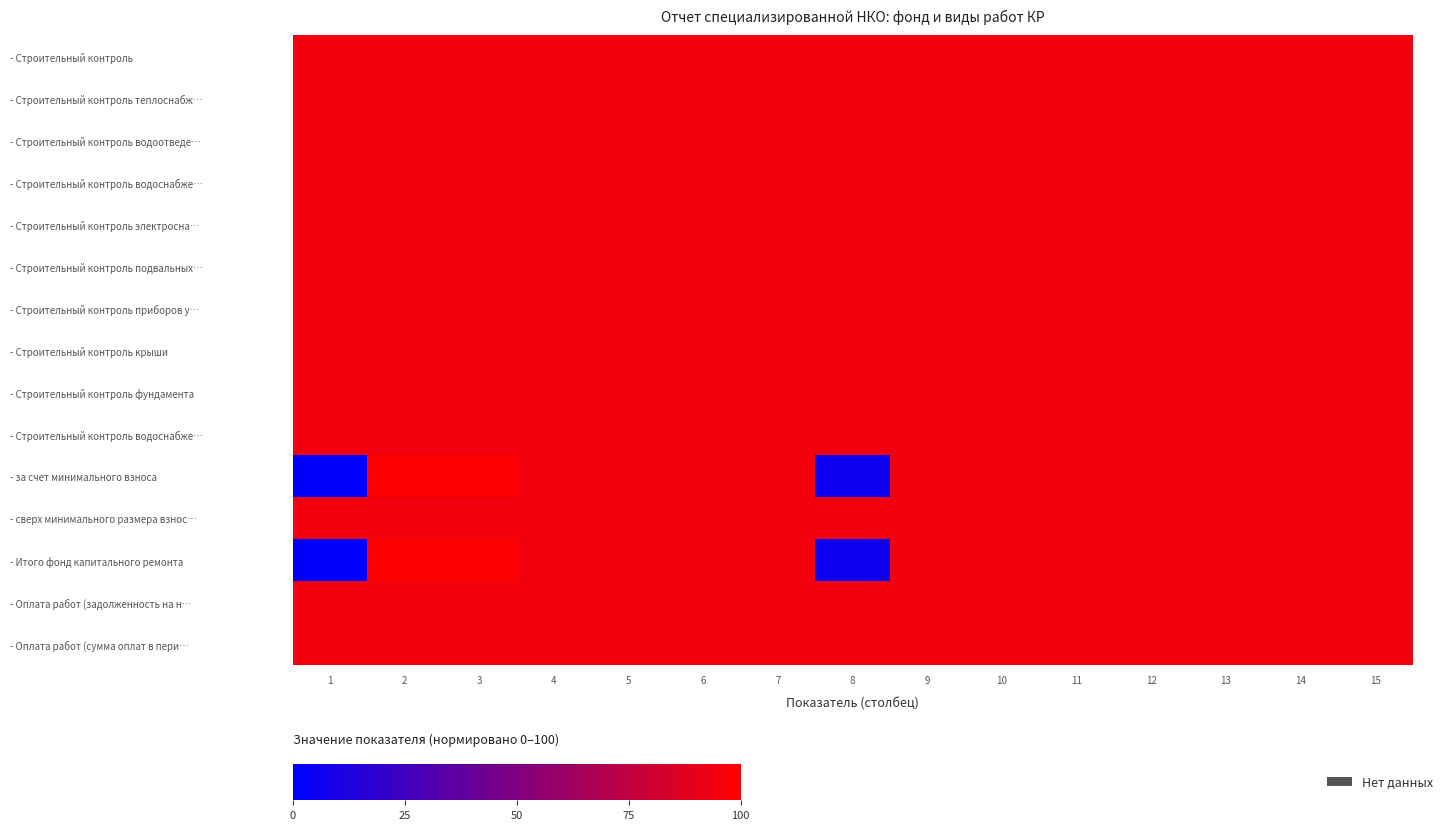

Between 4 and 8, which is larger?

4